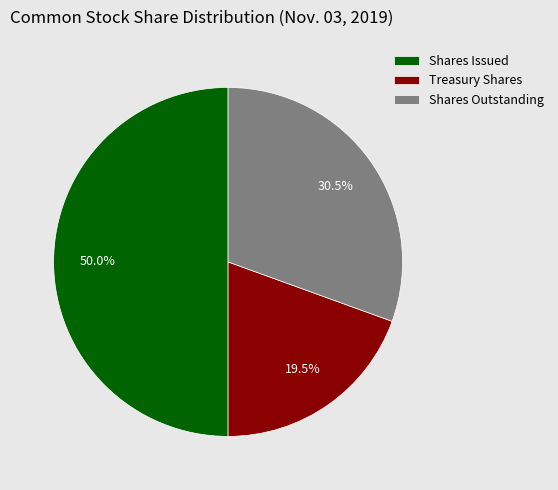

Does Treasury Shares represent more than half of the total?

No